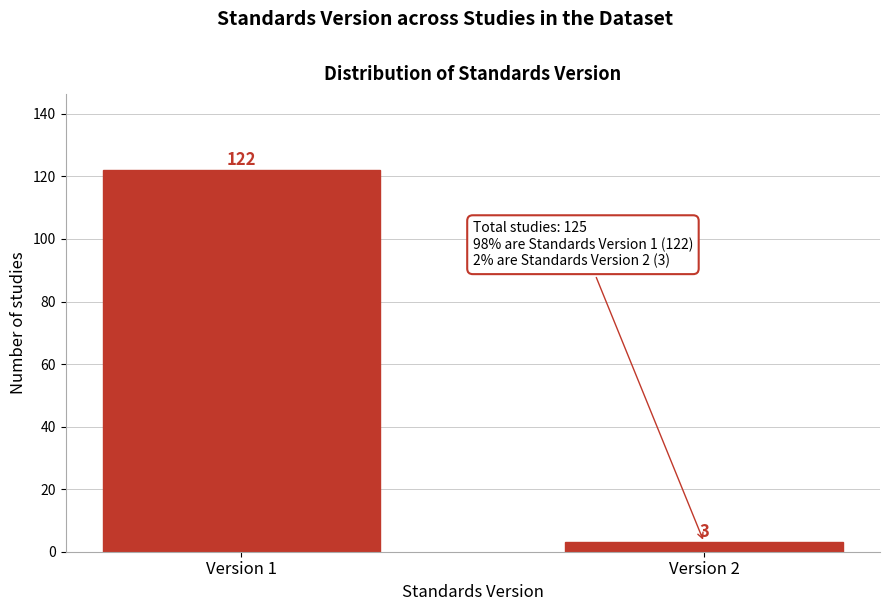

Reading left to right, list all the values displayed in this chart.

Version 1=122	Version 2=3